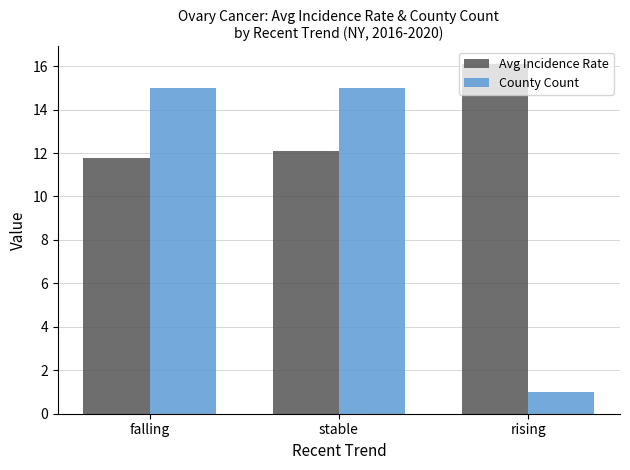

Which series has the largest total across all categories?

Avg Incidence Rate